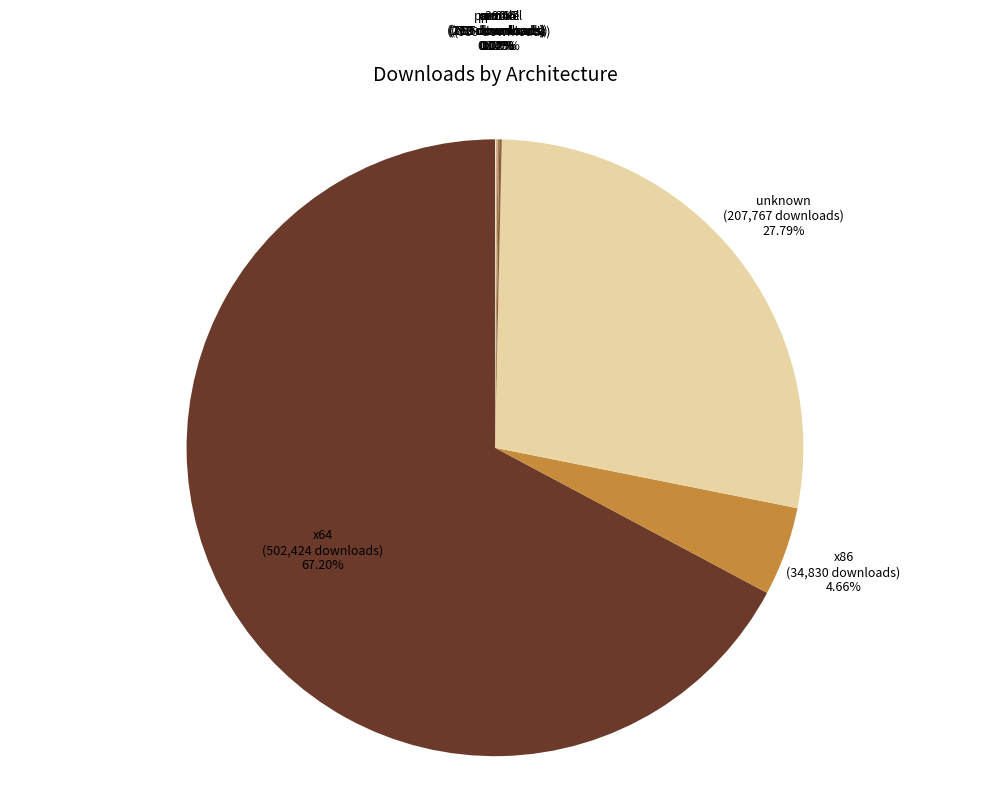

Which category has the biggest portion of the pie?

x64